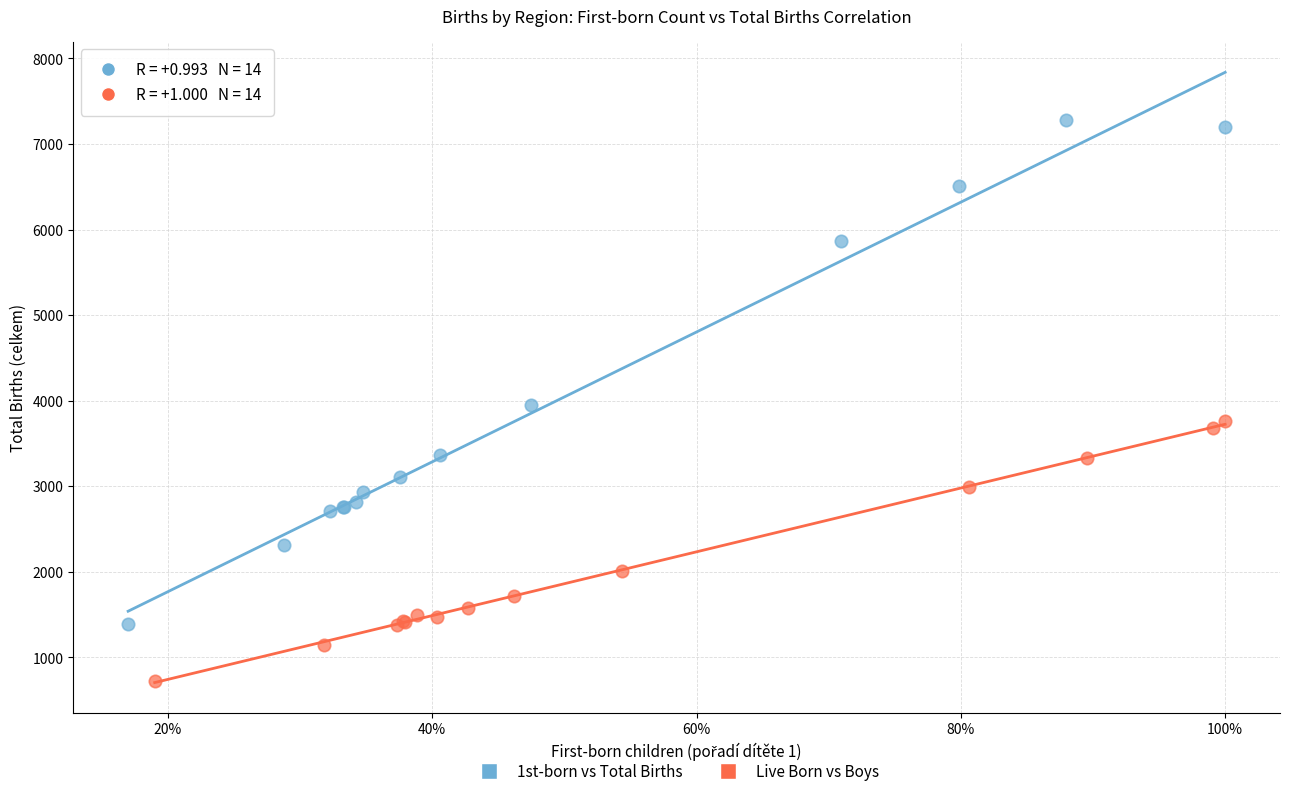

Which series has the widest spread of Y values?

1st-born vs Total Births